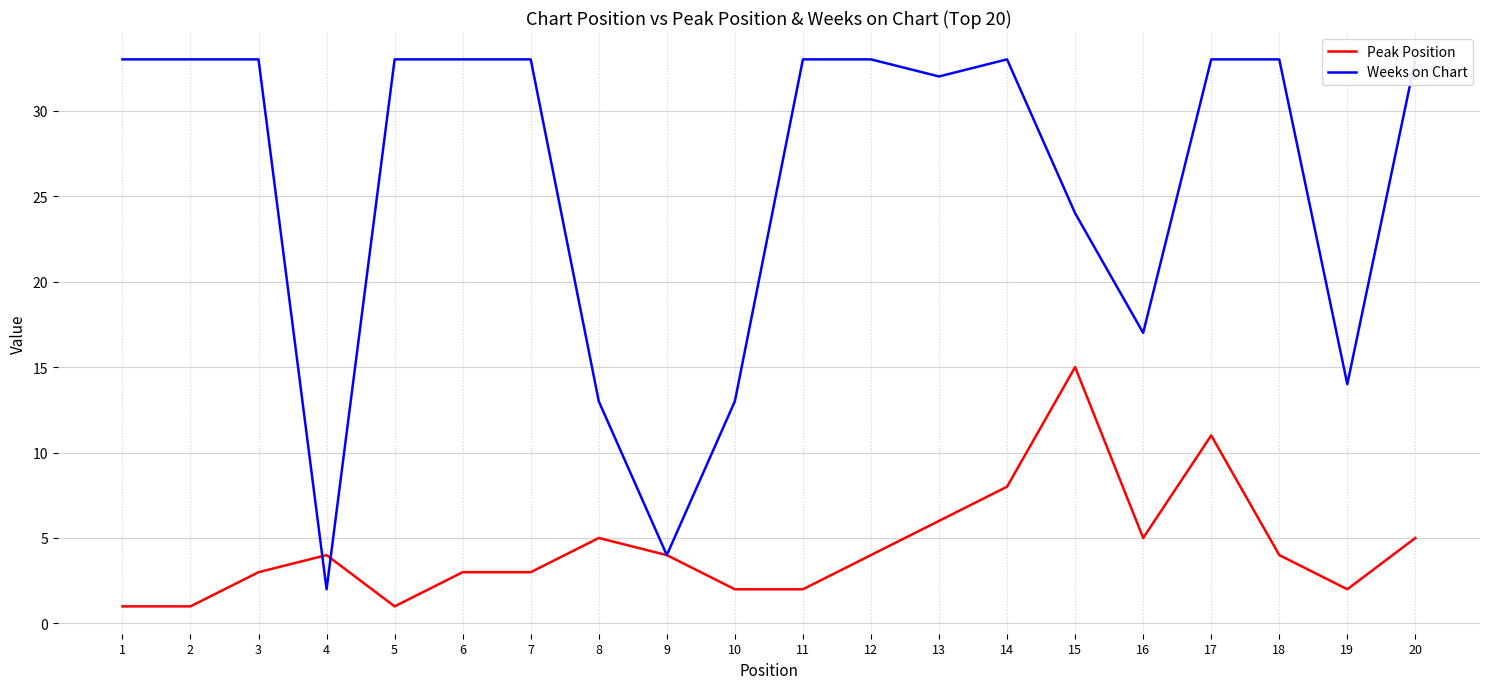

At which category does Weeks on Chart reach its first local valley?

4